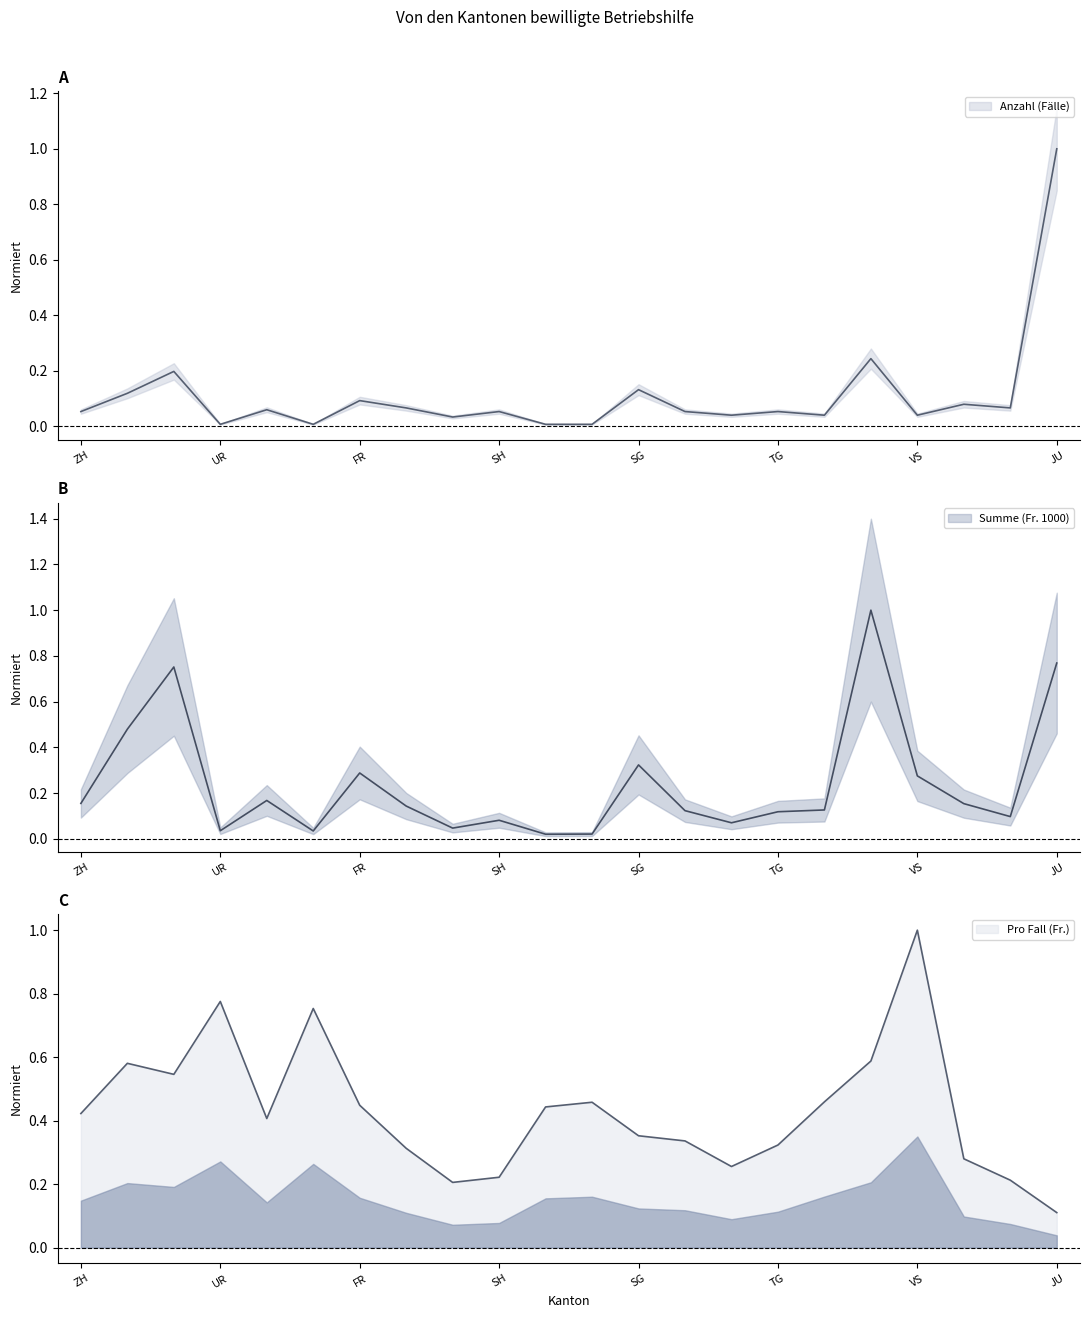

What is the label of the 11th point from the left?

AR